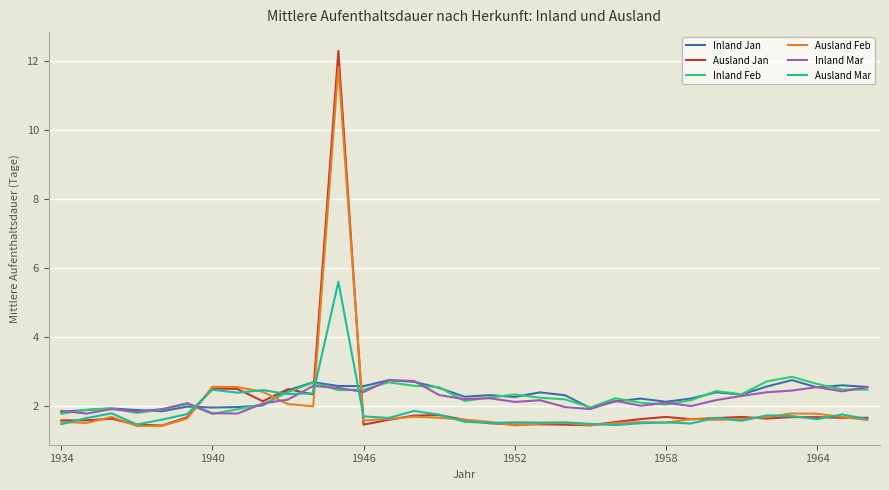

Which series ends up on top after the final intersection of Inland Mar and Ausland Feb?

Inland Mar